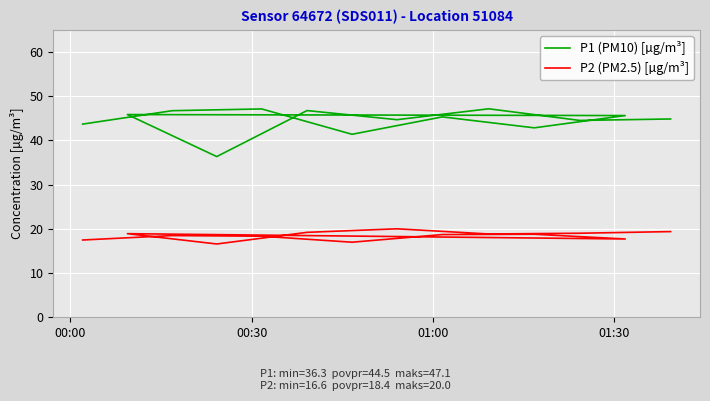

How many lines are shown in the chart?

2